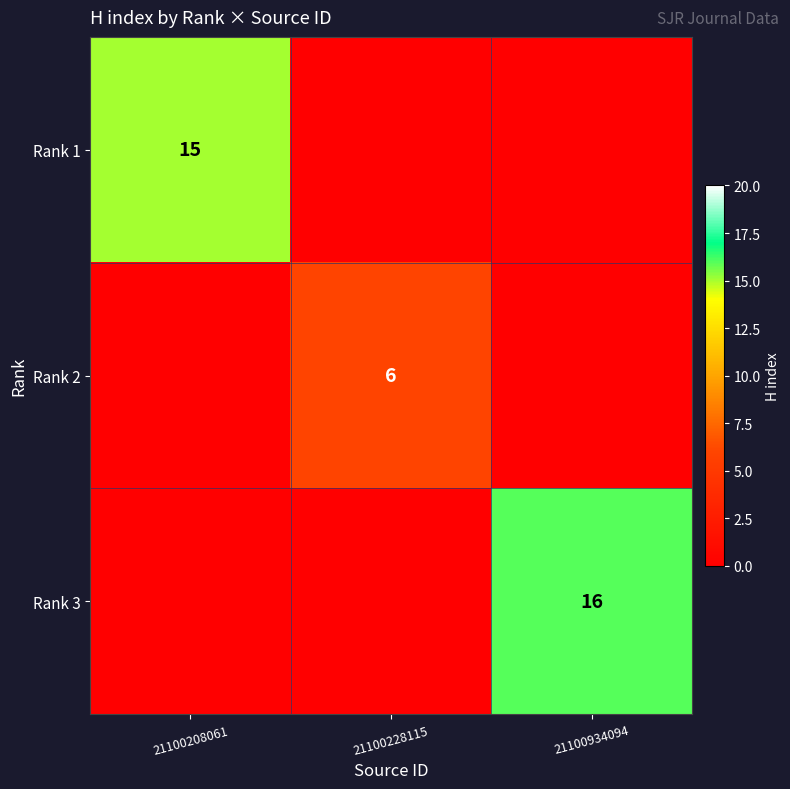

True or false: Rank 3 has a value of 26 at 21100934094.

False